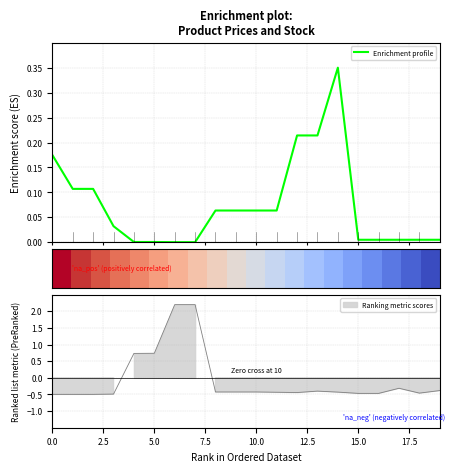

What is the difference between the highest and lowest values at 10.0?

0.2